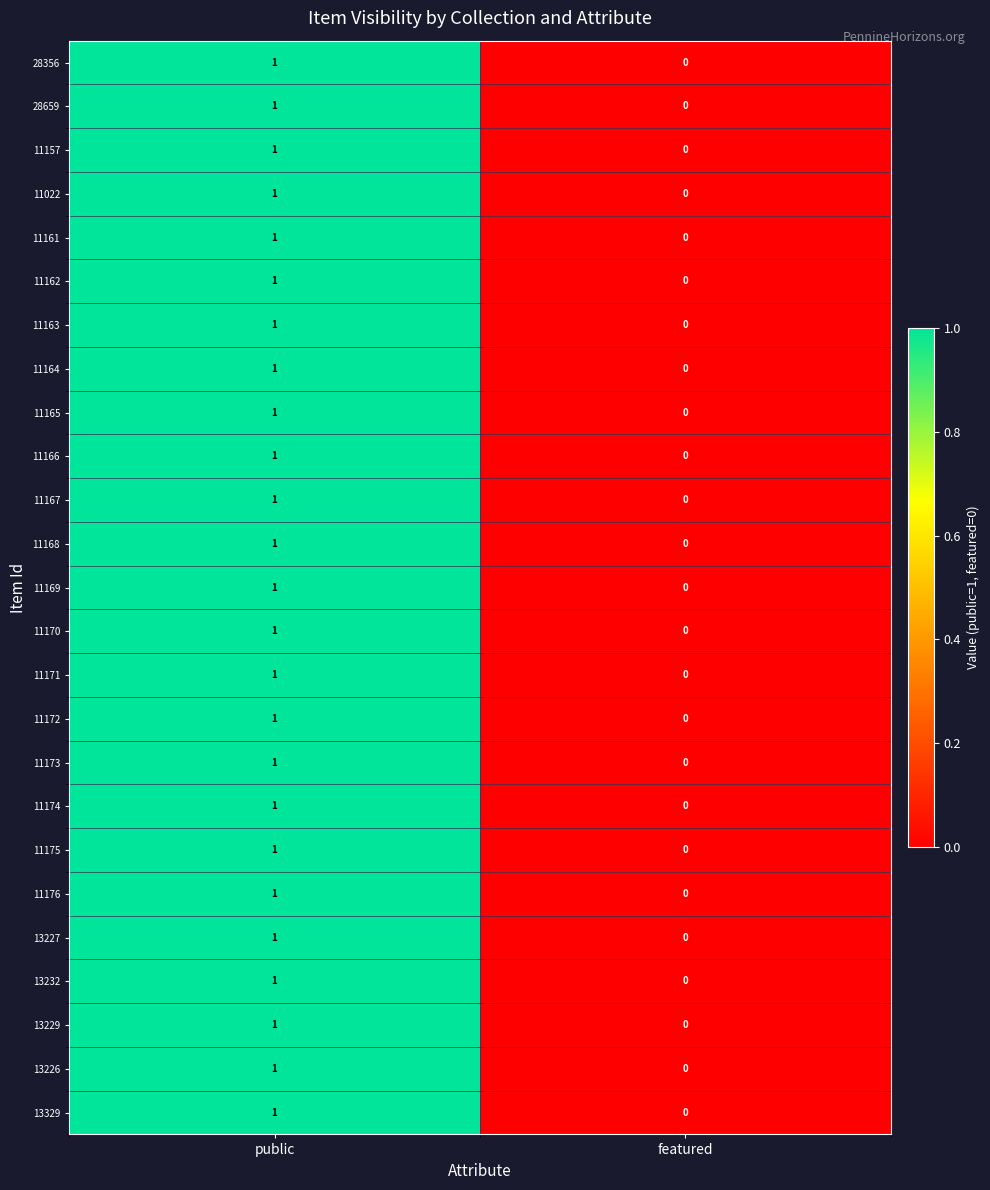

What is the total value across all series at public?

25